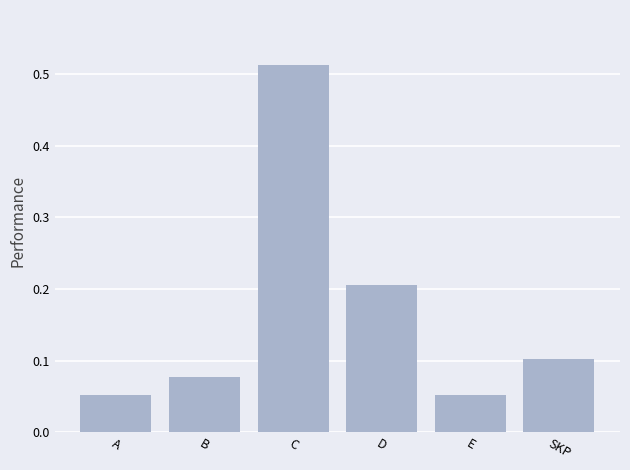

Which has a higher value, B or E?

B